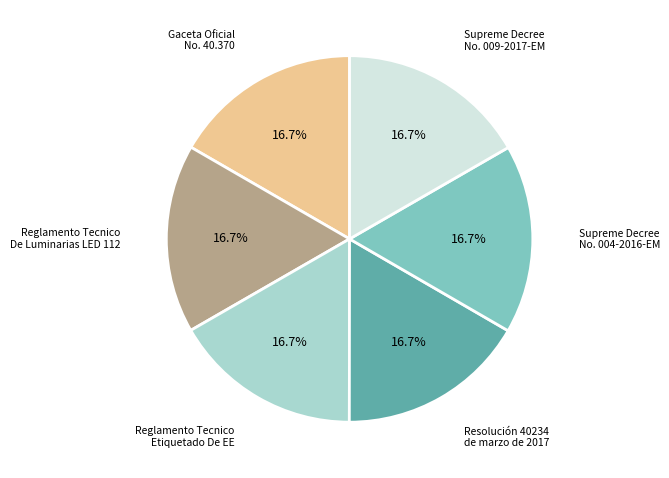

Does any single category account for the majority?

No